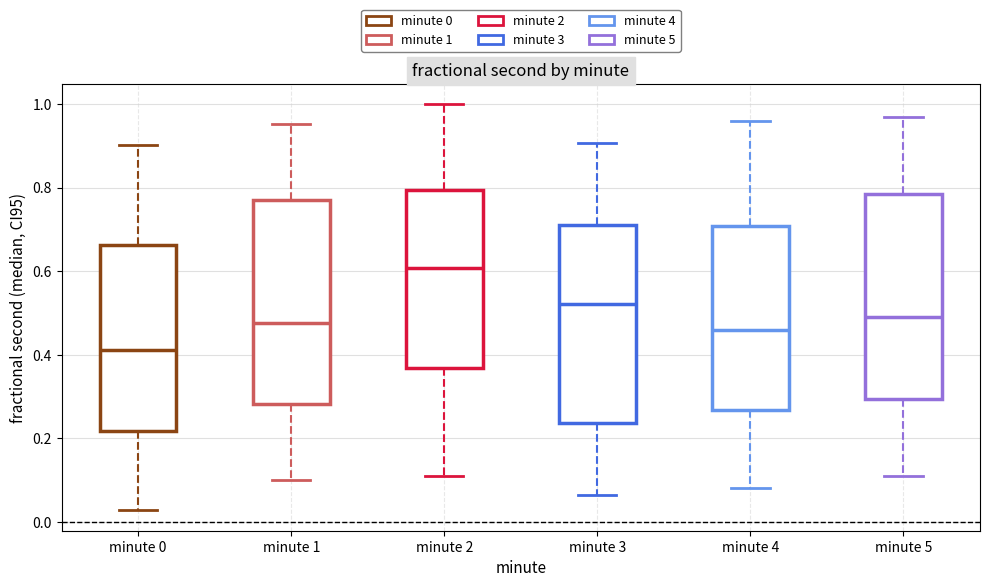

Where is the upper edge of the box for minute 1 on the y-axis? The values are not printed on the chart, so give them approximately, as read against the axis.

0.78